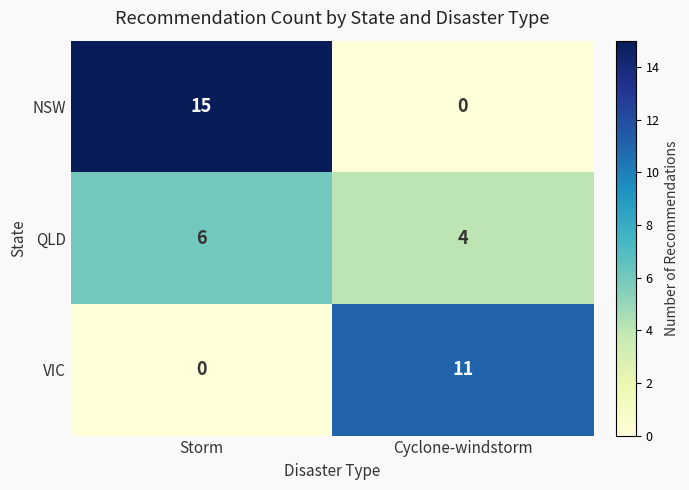

Reading left to right, transcribe all the data shown in this chart.

NSW: 15	0
QLD: 6	4
VIC: 0	11